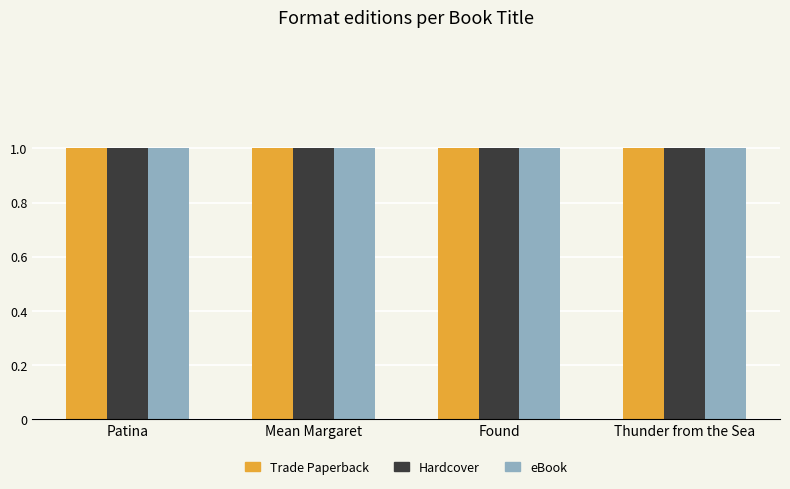

What position from the left is Found?

3